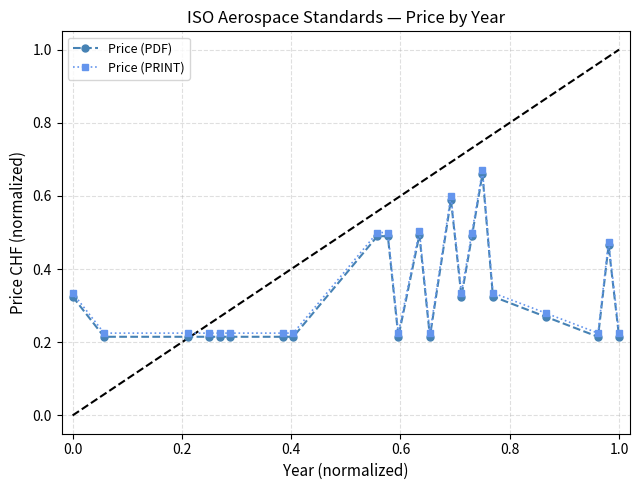

What is the difference between the maximum and minimum values in the Price (PDF) series?

0.4